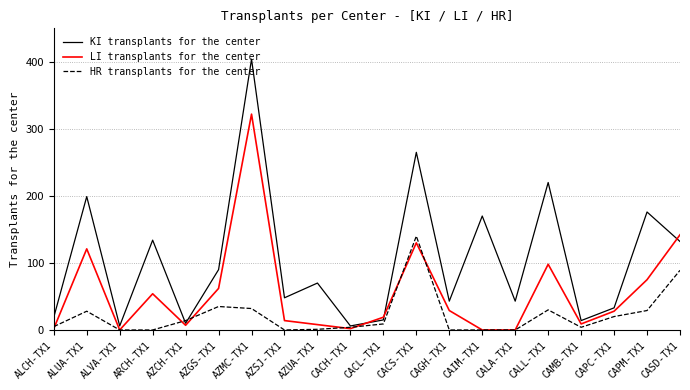

List the series in order of their overall mean, lowest first.

HR transplants for the center, LI transplants for the center, KI transplants for the center